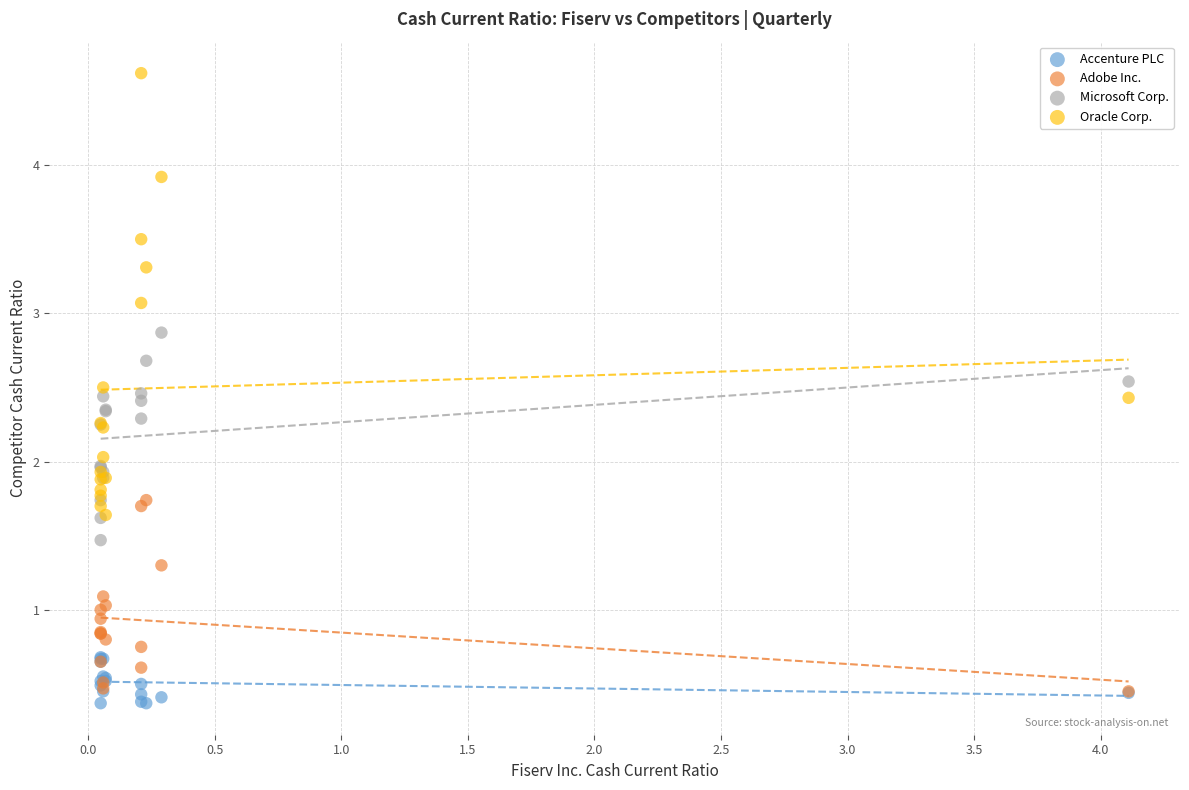

In the Oracle Corp. series, what Y value is closest to 3?

3.1